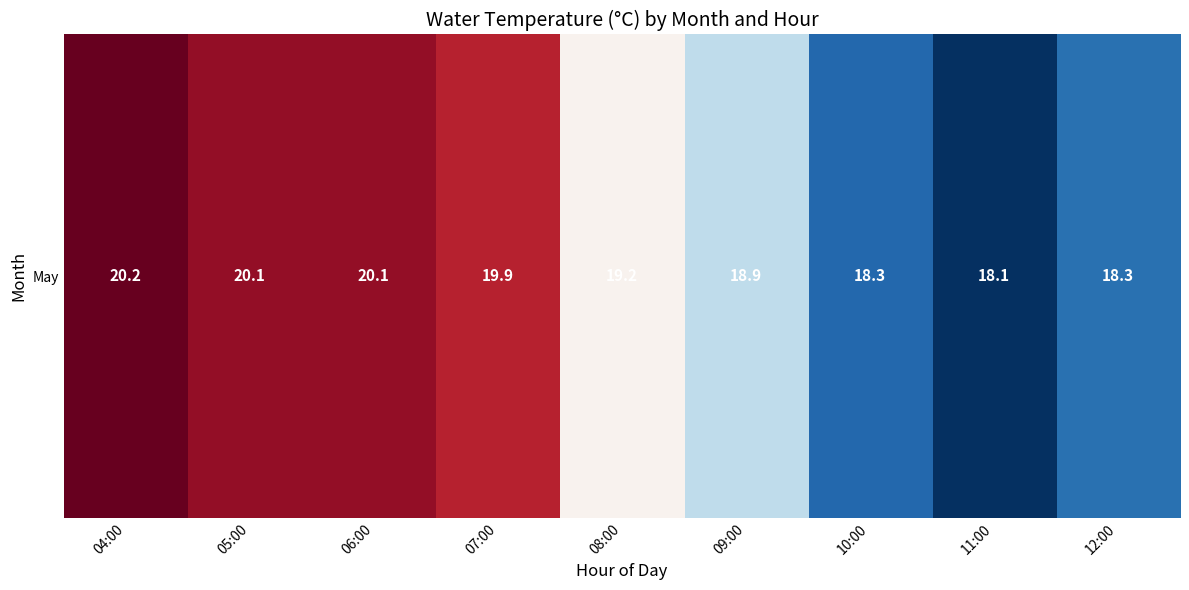

At which category does the chart reach its peak across all series?

04:00